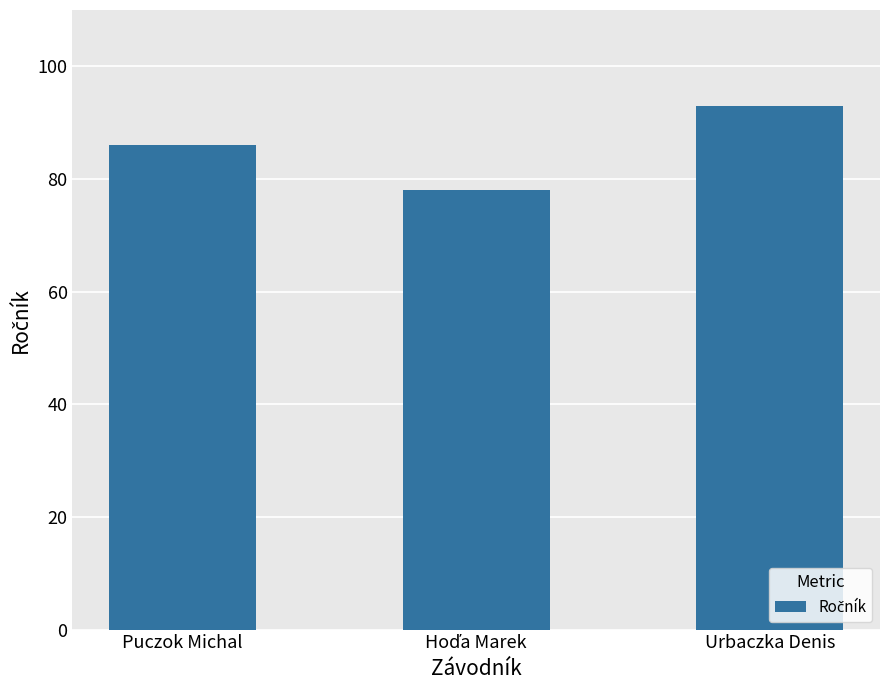

Between Puczok Michal and Urbaczka Denis, which is larger?

Urbaczka Denis